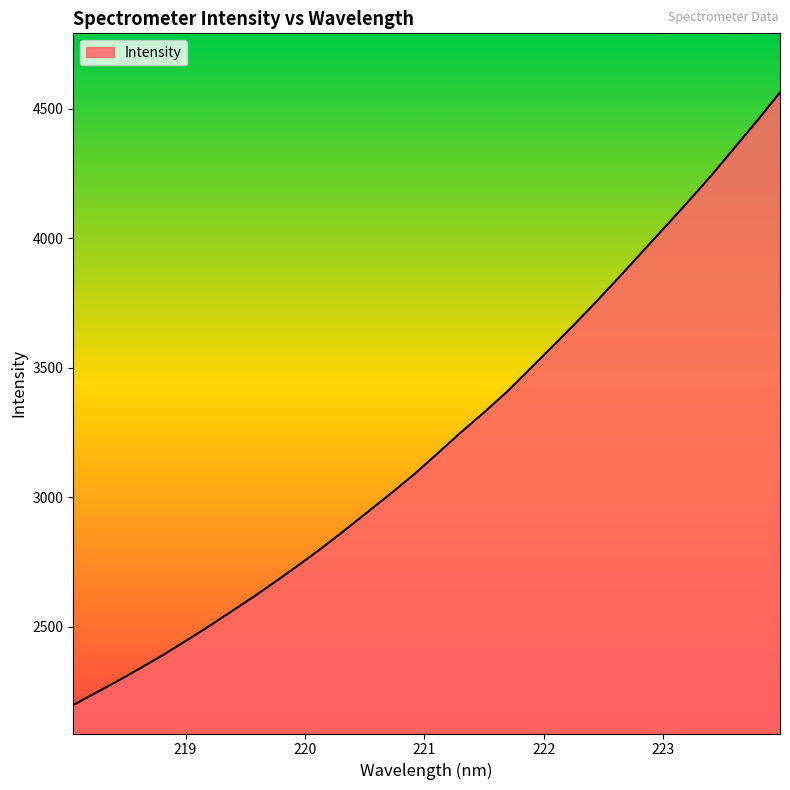

What is the minimum value shown in the chart?

2198.5